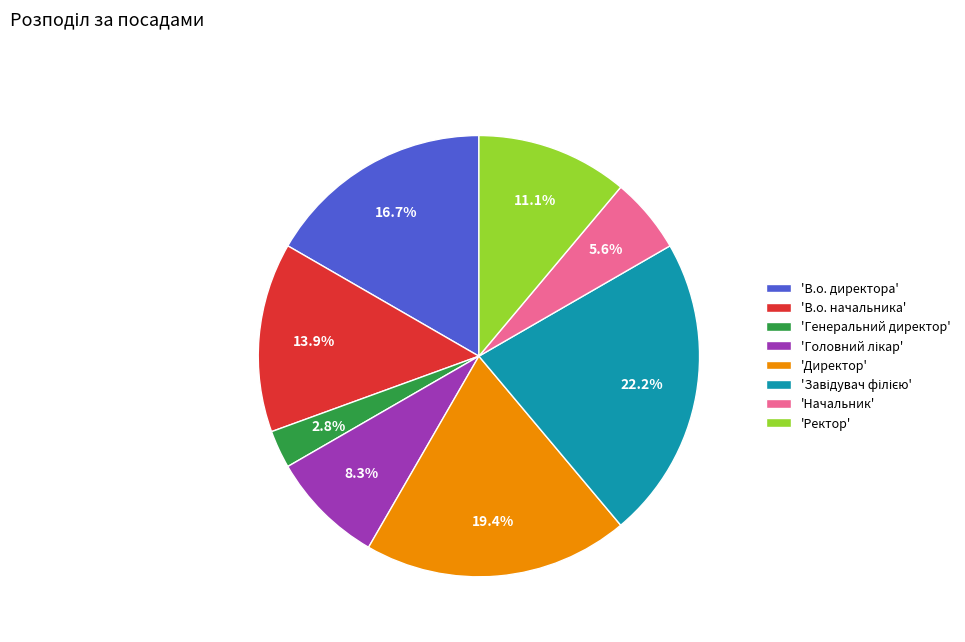

Is there a majority slice in this chart?

No